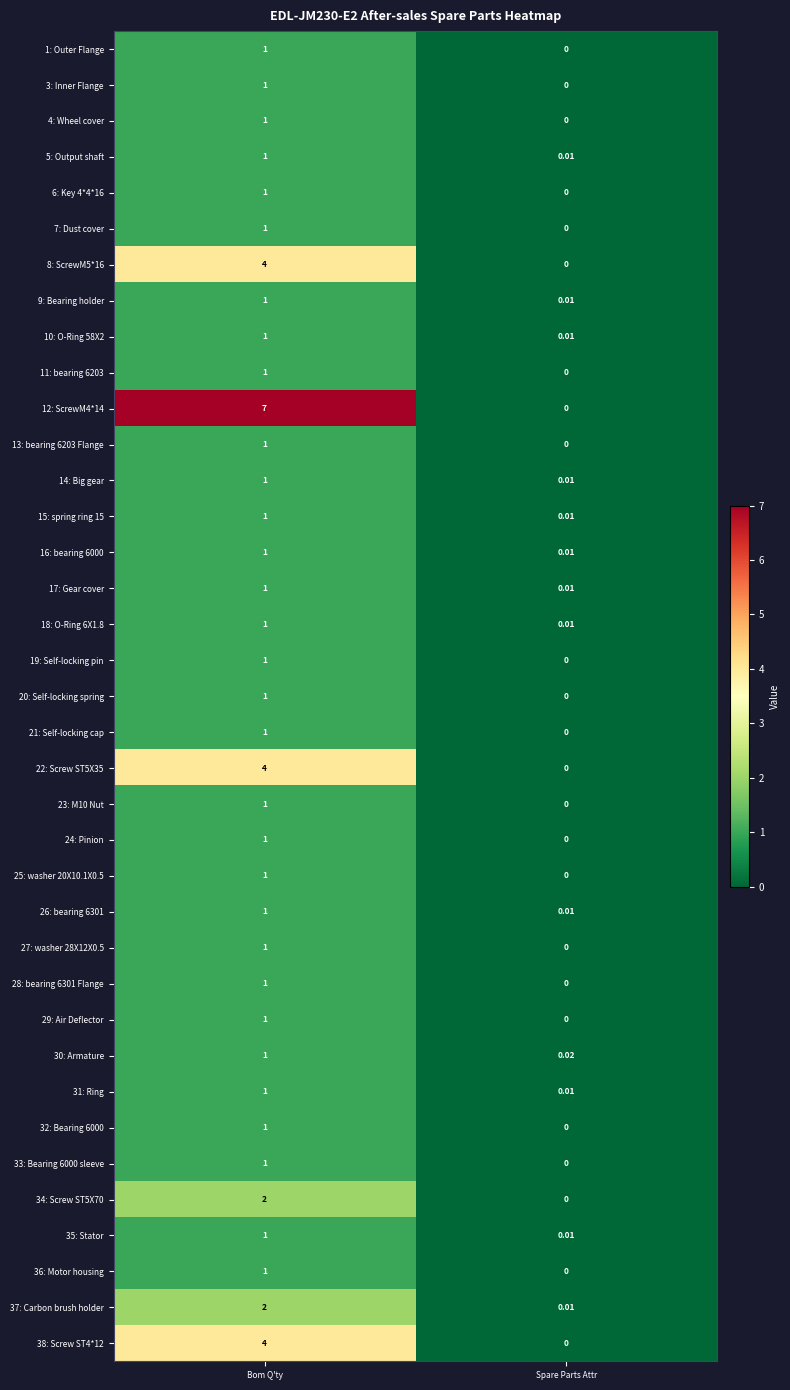

Rank the categories by 11: bearing 6203 value from highest to lowest.

Bom Q'ty, Spare Parts Attr